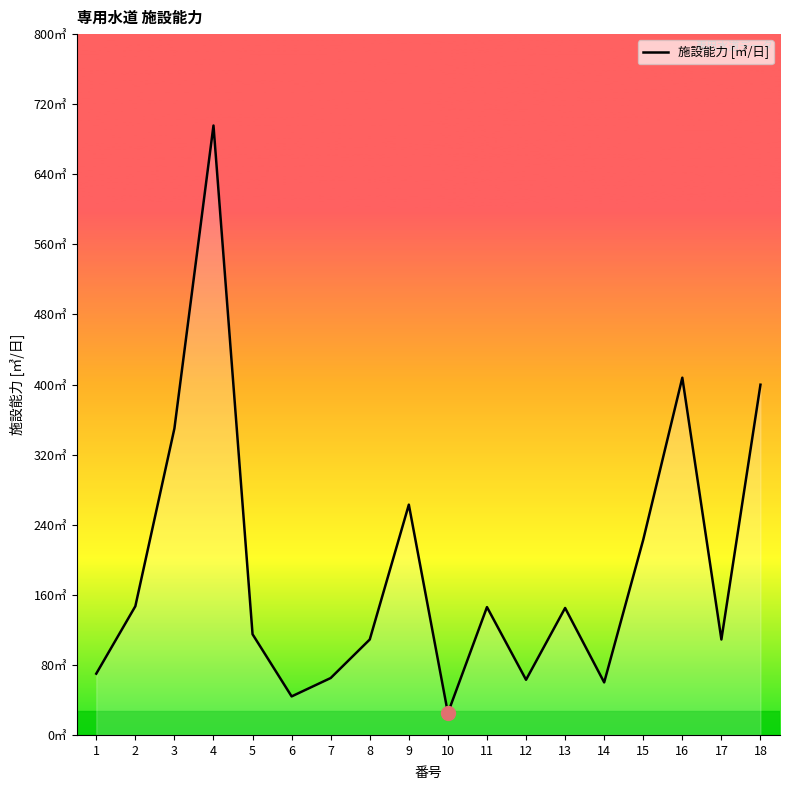

How many points are lower than both their immediate neighbors (excluding endpoints)?

5